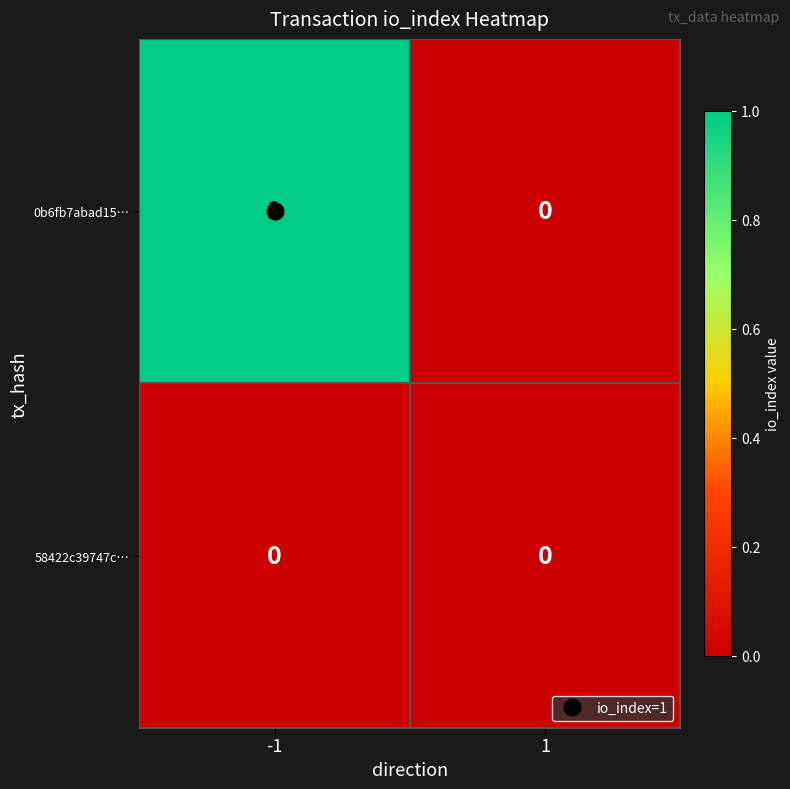

True or false: 58422c39747c… has a value of 0 at -1.

True